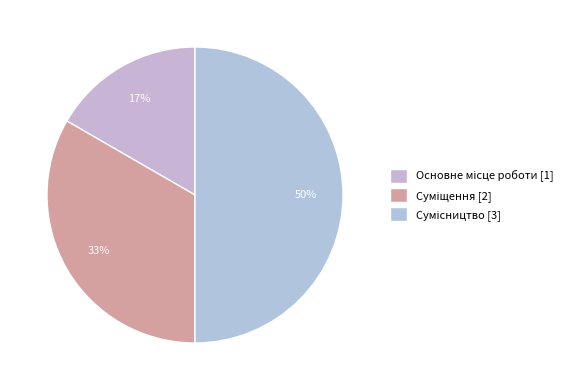

How many segments does this pie chart have?

3